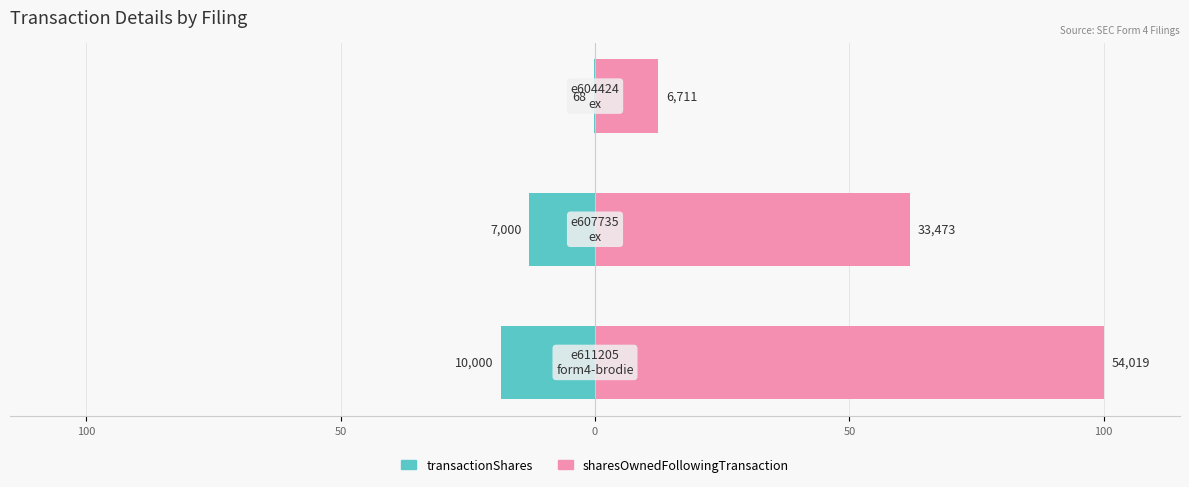

Read the transactionShares value at 100.

-18.5